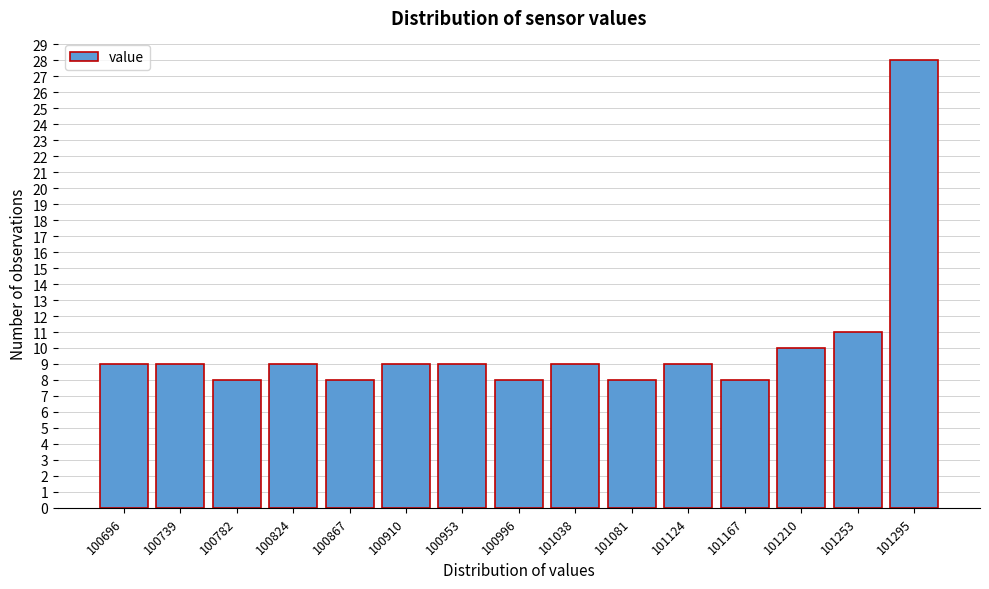

Reading left to right, what are all the values shown in this chart?

100696=9	100739=9	100782=8	100824=9	100867=8	100910=9	100953=9	100996=8	101038=9	101081=8	101124=9	101167=8	101210=10	101253=11	101295=28